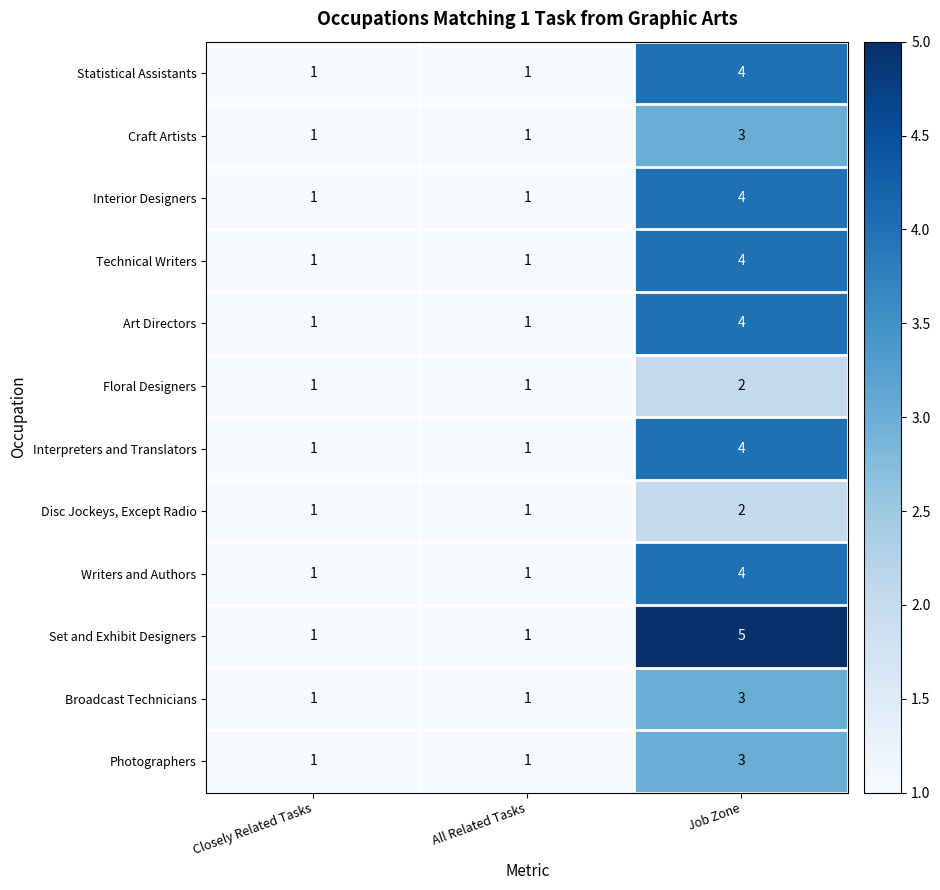

True or false: Photographers has a value of 2 at All Related Tasks.

False